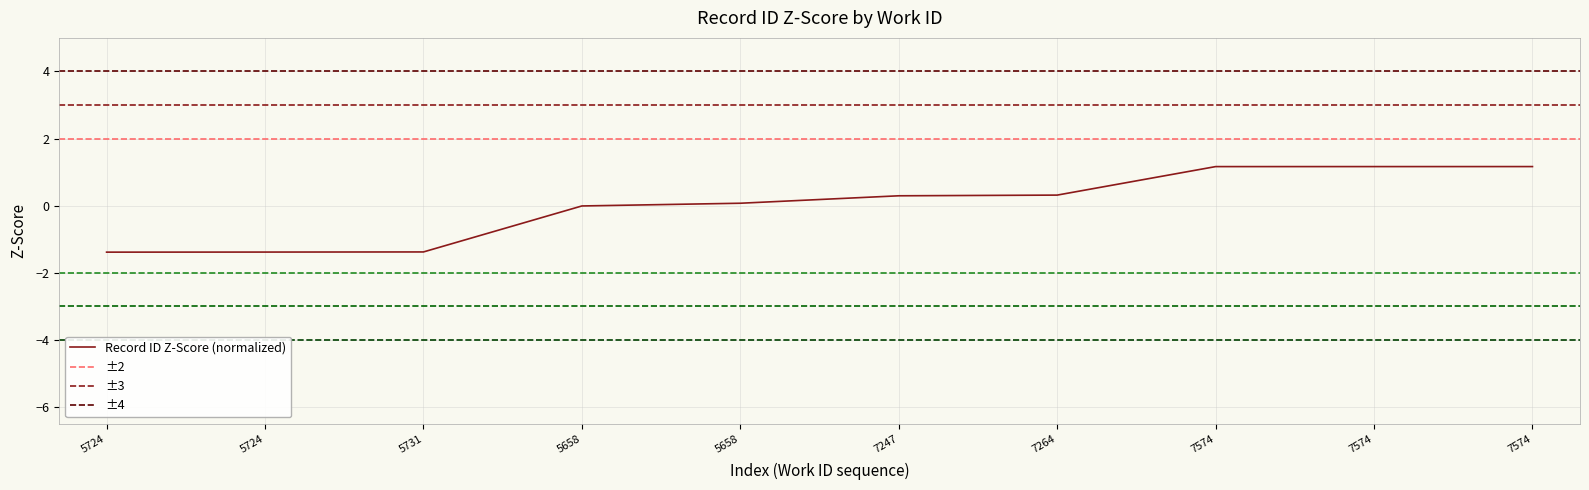

Where does the data first go above 0?

5658